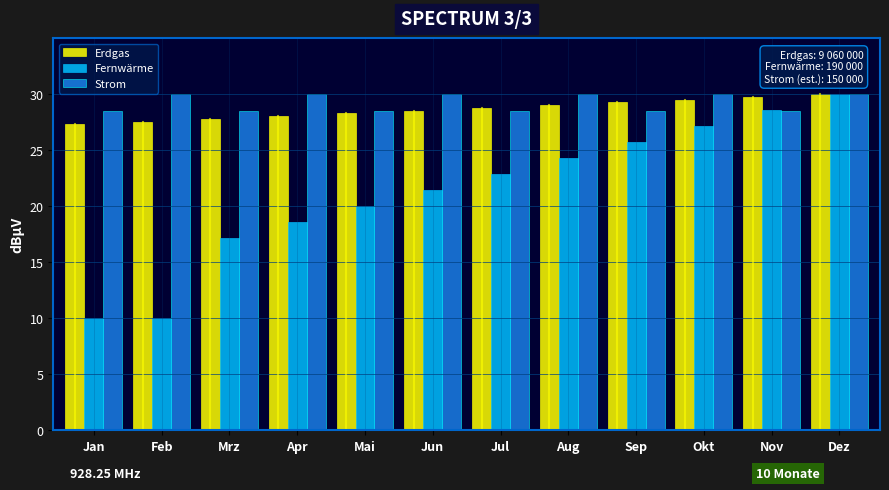

What is the difference between the highest and lowest values at Apr?

11.4